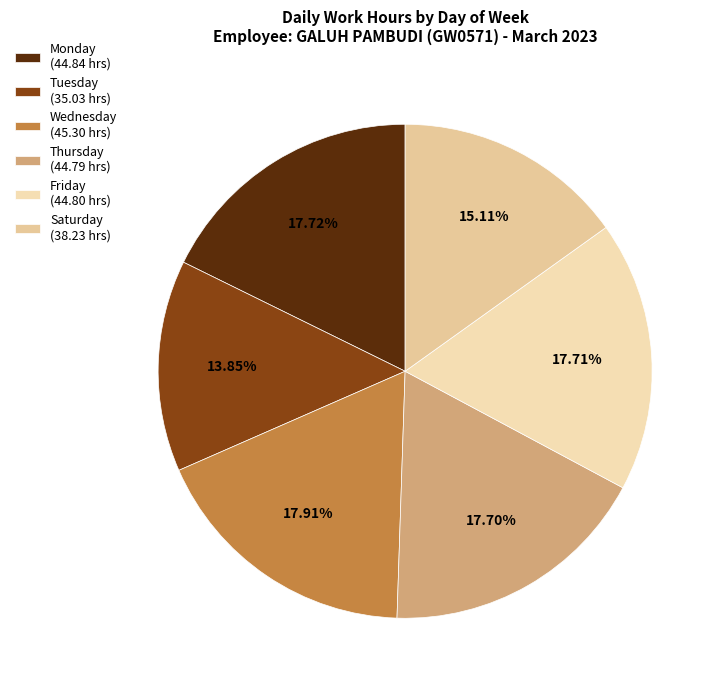

Does any single category account for the majority?

No